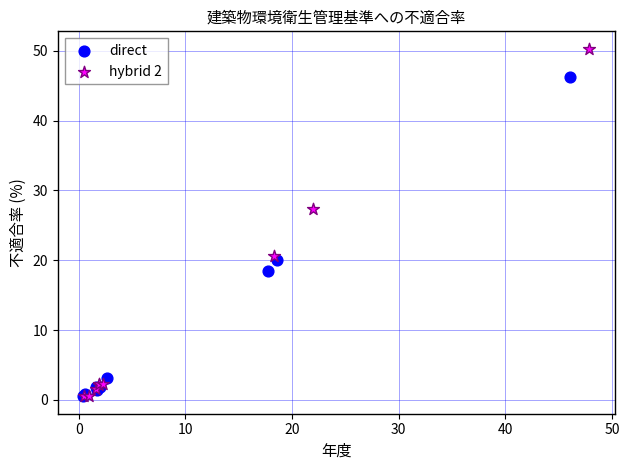

Which series contains the highest Y value?

hybrid 2